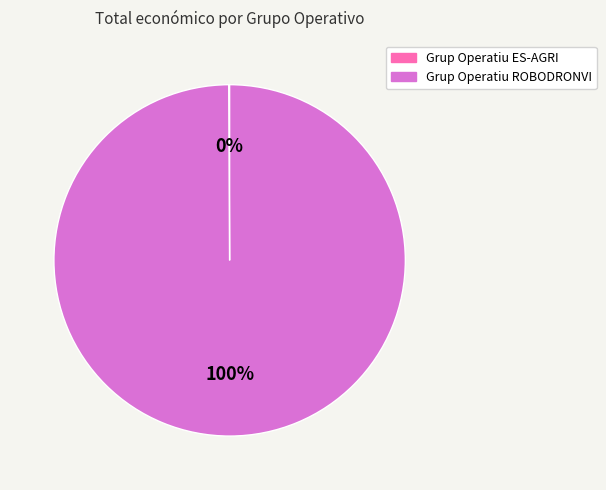

Which category accounts for the majority?

Grup Operatiu ROBODRONVI